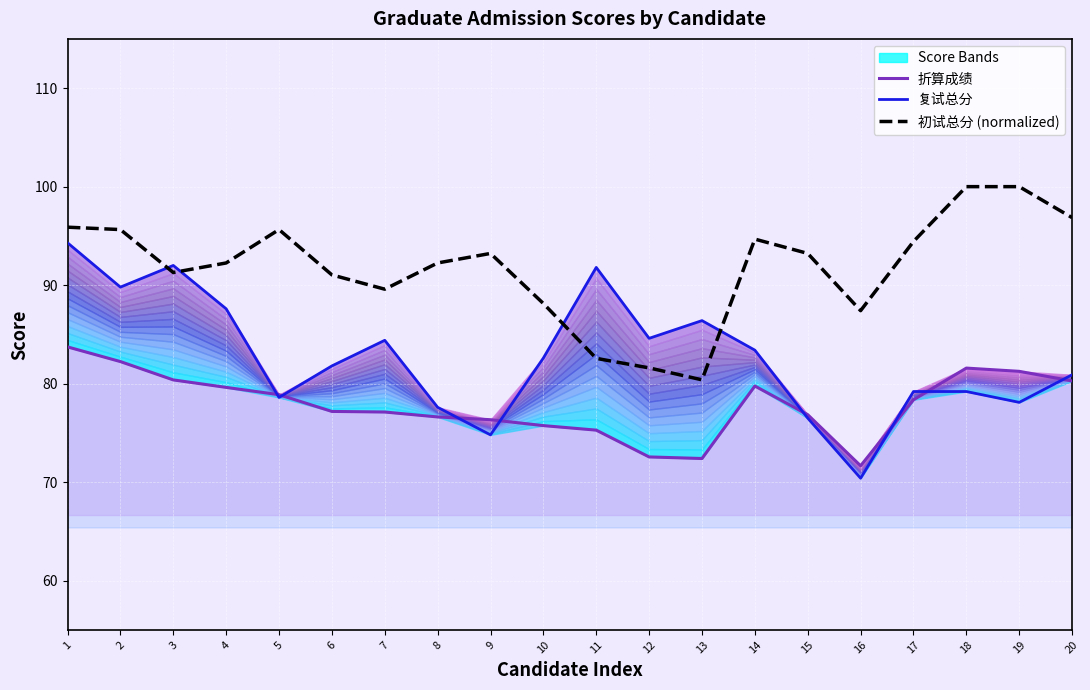

How many intersections are there between 初试总分 (normalized) and 复试总分?

4